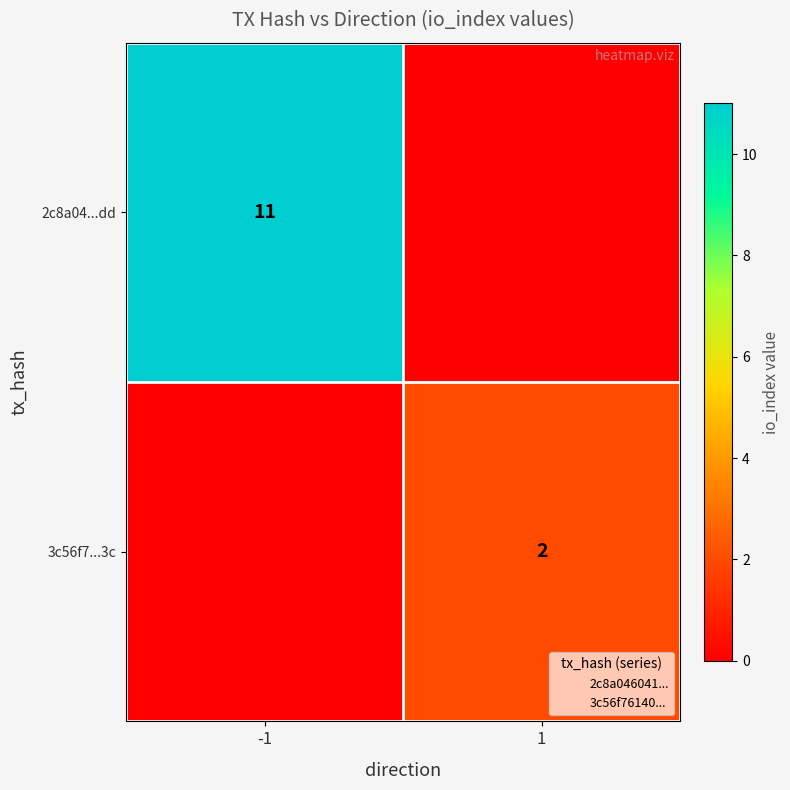

How many positive values does the 3c56f7...3c series have?

1